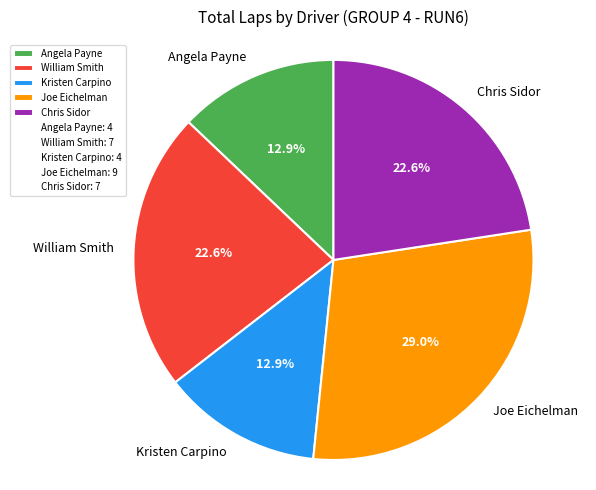

True or false: Chris Sidor accounts for 23% of the total.

True